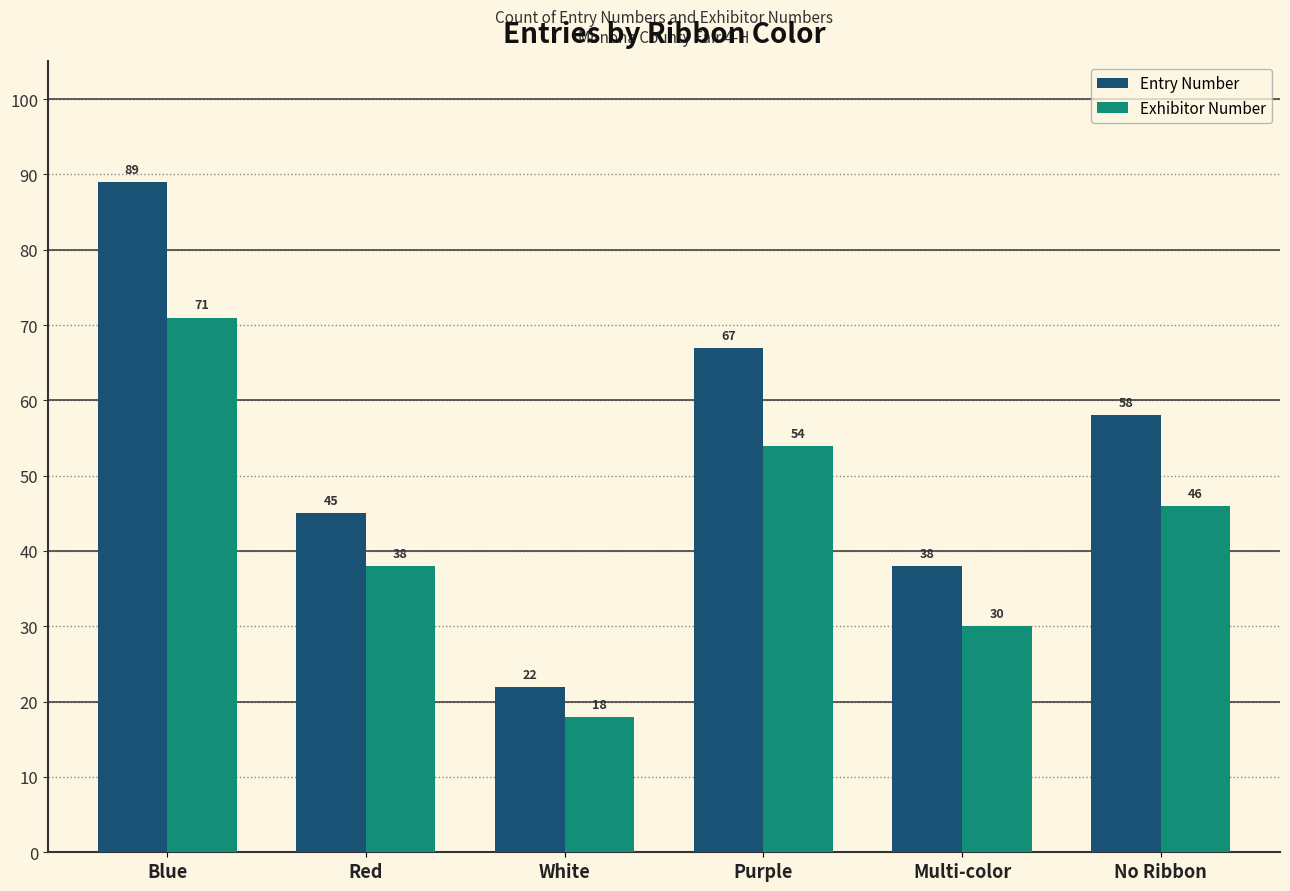

At which category does the chart reach its peak across all series?

Blue